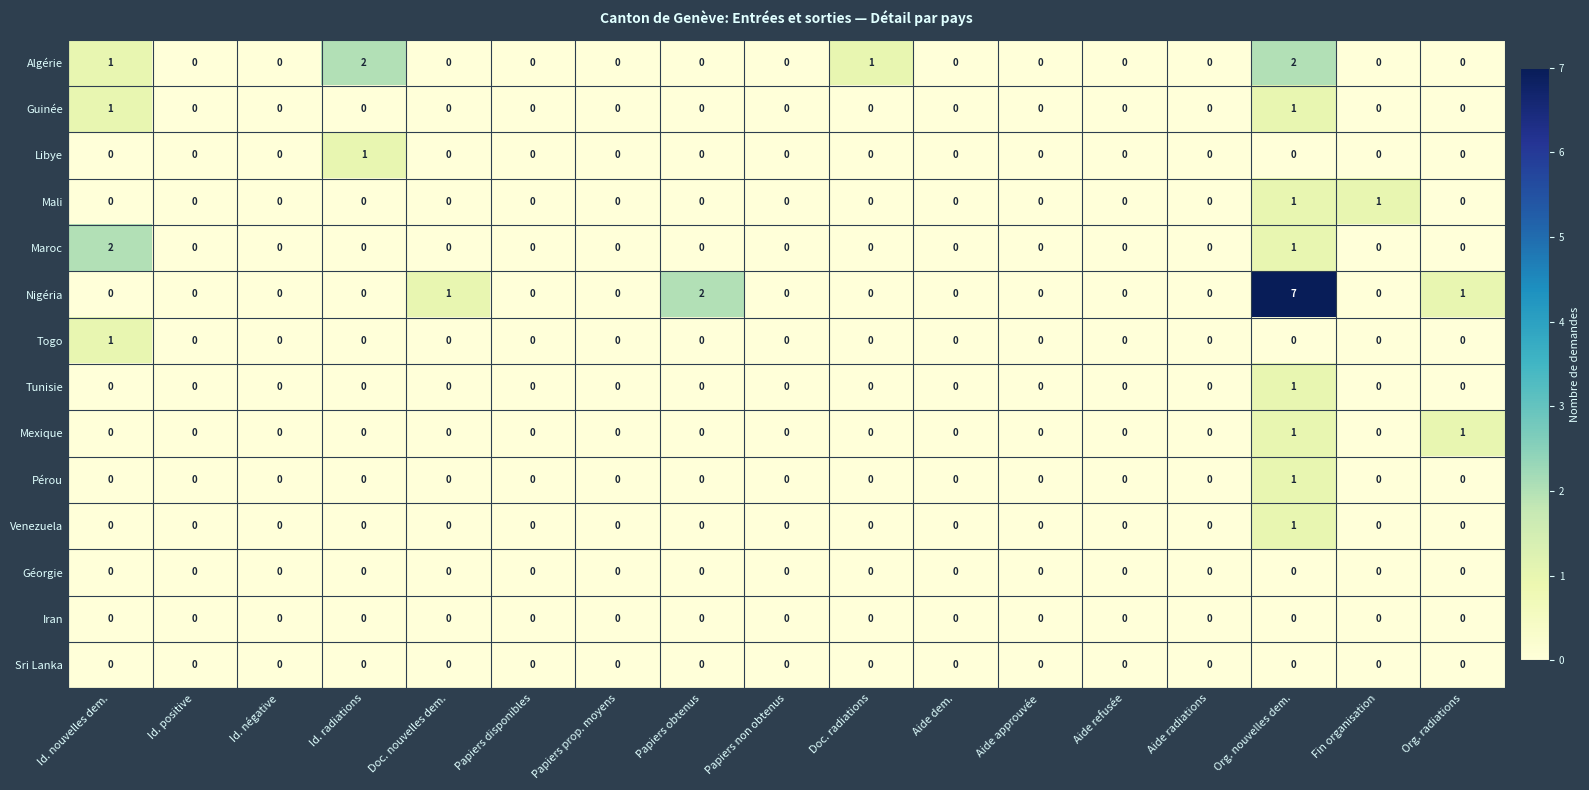

How many Pérou values are between 0 and 1?

17